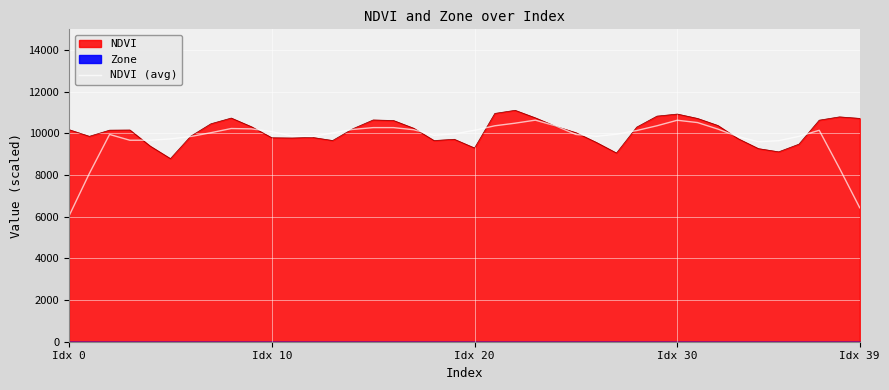

How many lines are shown in the chart?

1